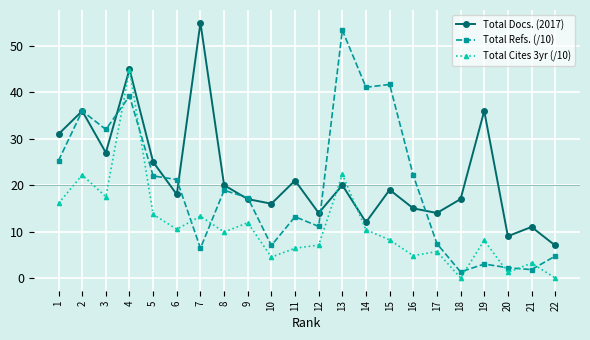

At 1, list the series in order from largest to smallest.

Total Docs. (2017), Total Refs. (/10), Total Cites 3yr (/10)